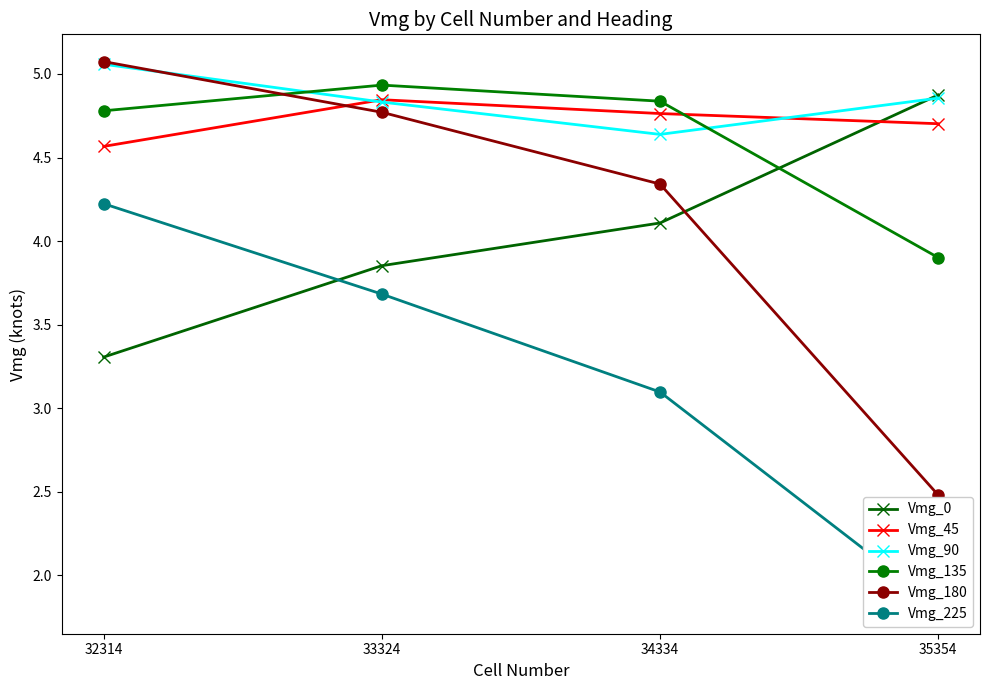

What is the spread (max minus min) of values at 35354?

3.1